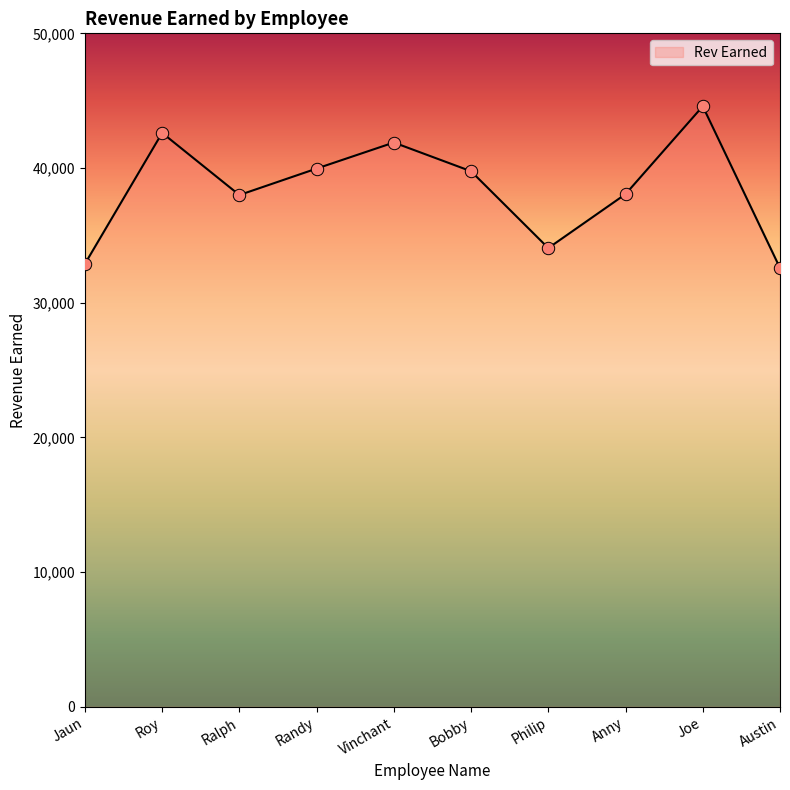

What is the change in value from Vinchant to Bobby?

-2132